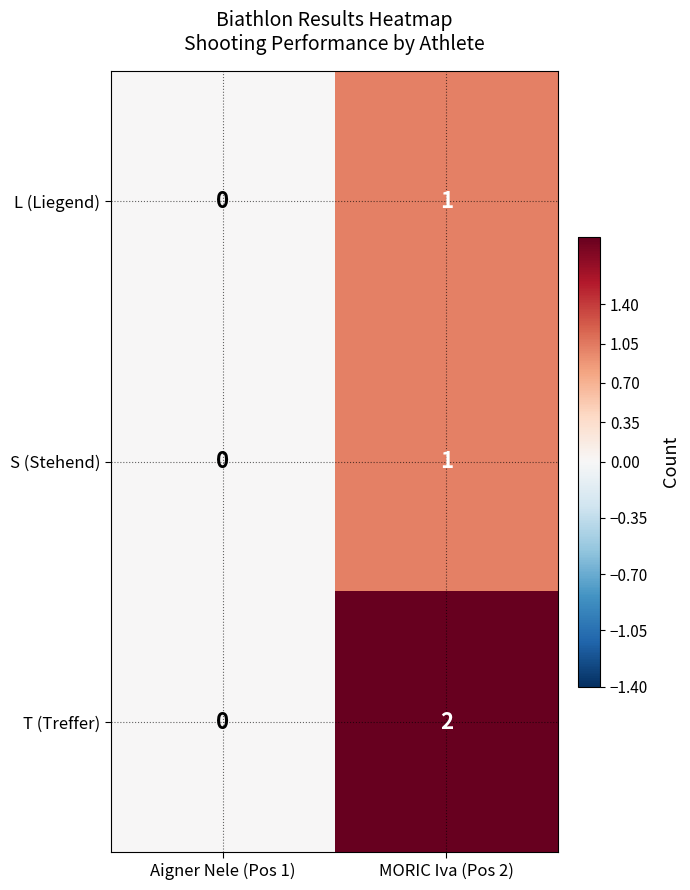

Which series changed the most between Aigner Nele (Pos 1) and MORIC Iva (Pos 2)?

T (Treffer)